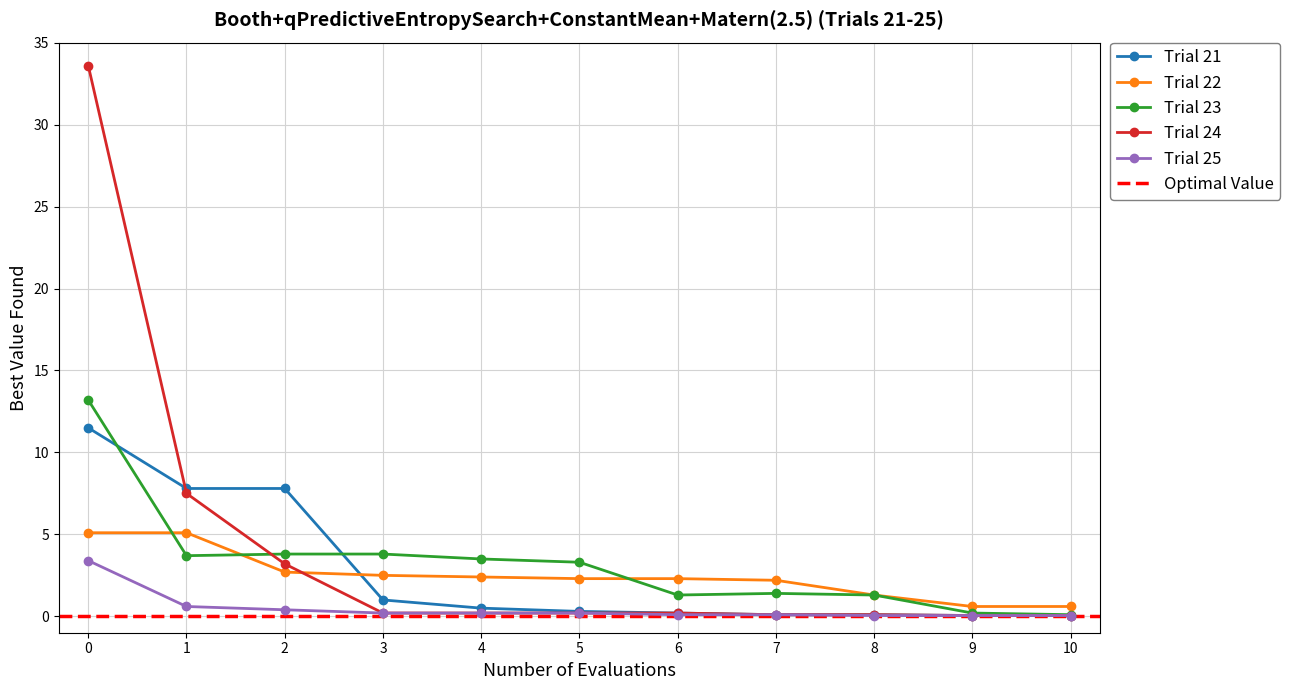

At which label does Trial 22 reach its minimum?

9